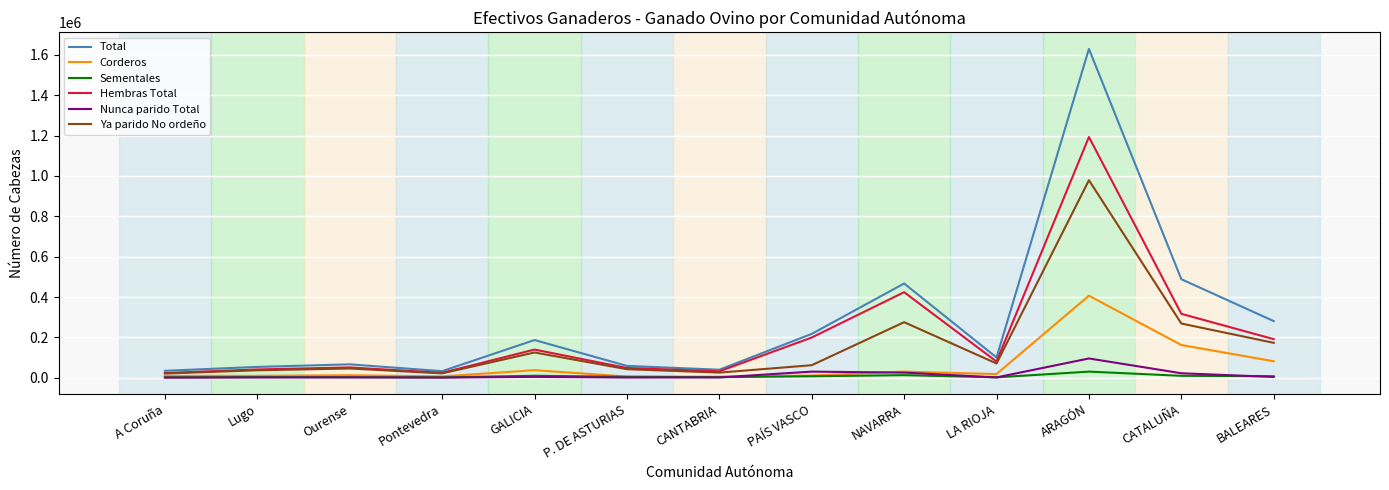

What are all the series names shown in the legend?

Total, Corderos, Sementales, Hembras Total, Nunca parido Total, Ya parido No ordeño